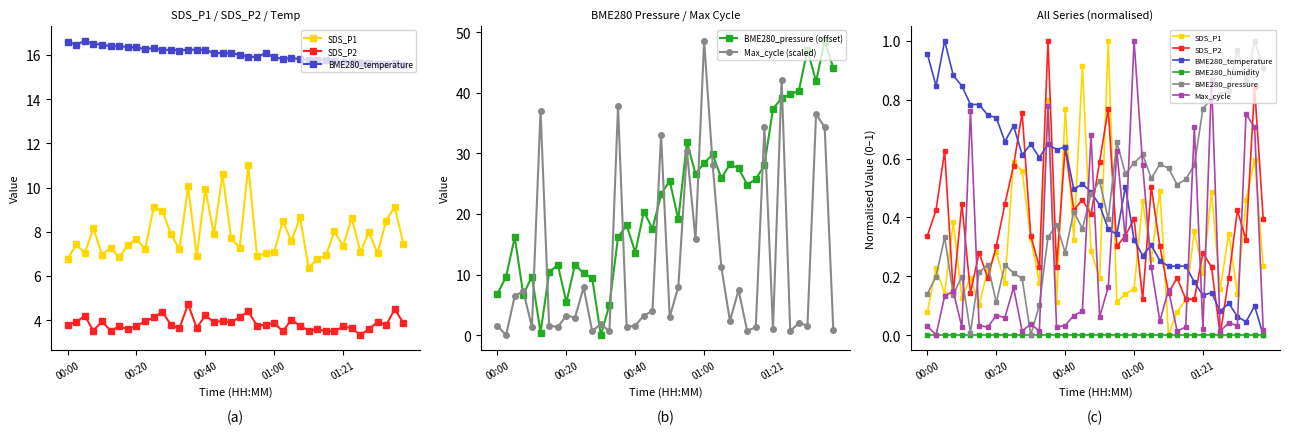

How many interior local peaks does the SDS_P1 series have?

15